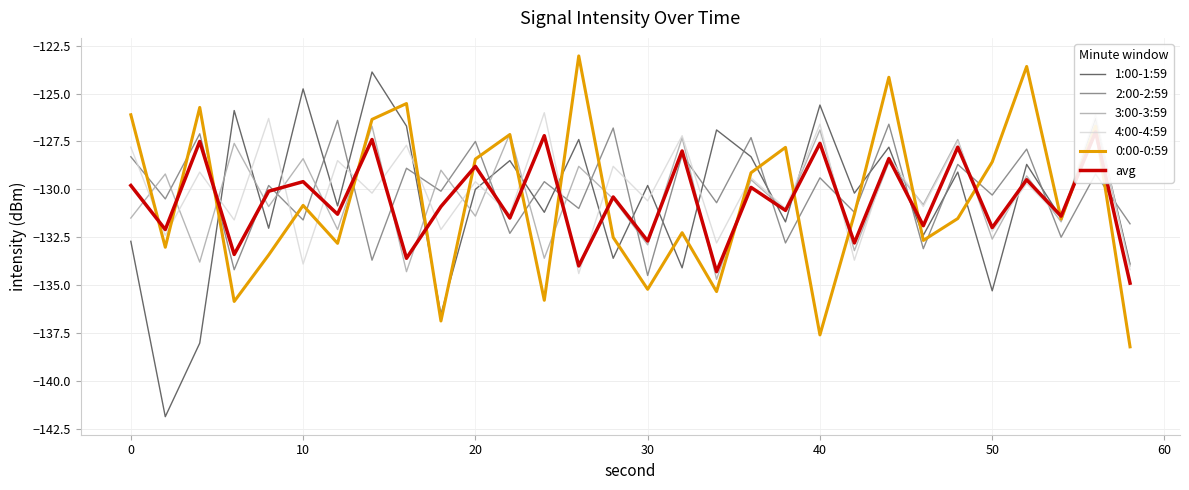

Reading right to left, list all the values displayed in this chart.

1:00-1:59: -133.9	-126.3	-131.5	-128.7	-135.3	-129.1	-132.4	-127.8	-130.2	-125.6	-131.7	-128.3	-126.9	-134.1	-129.8	-133.6	-127.4	-131.2	-128.5	-130.0	-136.5	-126.7	-123.9	-130.9	-124.8	-132.0	-125.9	-138.0	-141.9	-132.7
2:00-2:59: -131.8	-129.2	-132.5	-127.9	-130.3	-128.7	-133.1	-126.6	-131.2	-129.4	-132.8	-127.3	-130.7	-128.2	-134.5	-126.8	-131.0	-129.6	-132.3	-127.5	-130.1	-128.9	-133.7	-126.4	-131.6	-129.8	-134.2	-127.1	-130.5	-128.3
3:00-3:59: -134.0	-126.5	-131.7	-129.3	-132.6	-127.4	-130.8	-128.6	-133.2	-126.9	-131.1	-129.5	-134.7	-127.3	-132.9	-130.5	-128.8	-133.6	-127.1	-131.4	-129.0	-134.3	-126.7	-132.1	-128.4	-130.9	-127.6	-133.8	-129.2	-131.5
4:00-4:59: -134.2	-126.1	-131.5	-129.7	-132.2	-127.5	-130.9	-128.3	-133.7	-126.6	-131.0	-129.4	-132.8	-127.2	-130.6	-128.8	-134.4	-126.0	-131.3	-129.6	-132.1	-127.7	-130.2	-128.5	-133.9	-126.3	-131.6	-129.1	-132.4	-127.8
0:00-0:59: -138.2	-126.7	-131.6	-123.6	-128.6	-131.5	-132.7	-124.2	-131.3	-137.6	-127.8	-129.1	-135.3	-132.3	-135.2	-132.5	-123.0	-135.8	-127.1	-128.4	-136.9	-125.5	-126.3	-132.8	-130.8	-133.4	-135.9	-125.7	-133.0	-126.1
avg: -134.9	-127.0	-131.4	-129.5	-132.0	-127.8	-131.9	-128.4	-132.8	-127.6	-131.1	-129.9	-134.3	-128.0	-132.7	-130.4	-134.0	-127.2	-131.5	-128.8	-130.9	-133.6	-127.4	-131.3	-129.6	-130.1	-133.4	-127.5	-132.1	-129.8